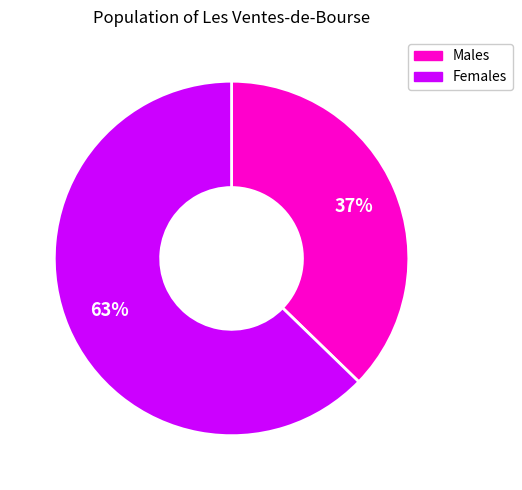

Is there a majority slice in this chart?

Yes